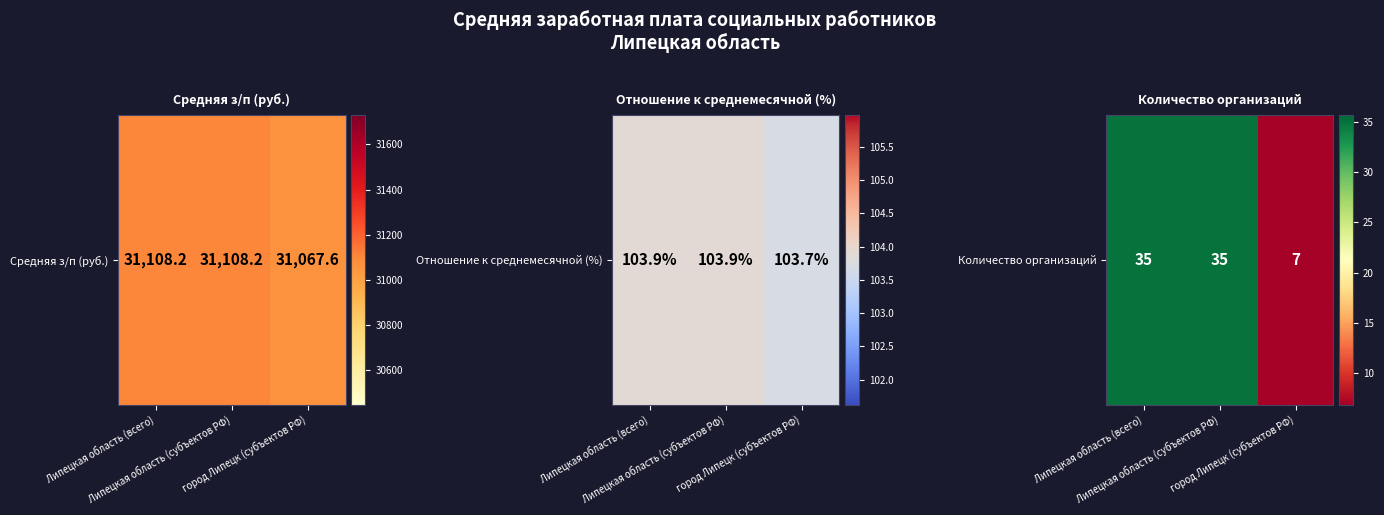

Rank the categories by value from lowest to highest.

город Липецк (субъектов РФ), Липецкая область (всего), Липецкая область (субъектов РФ)